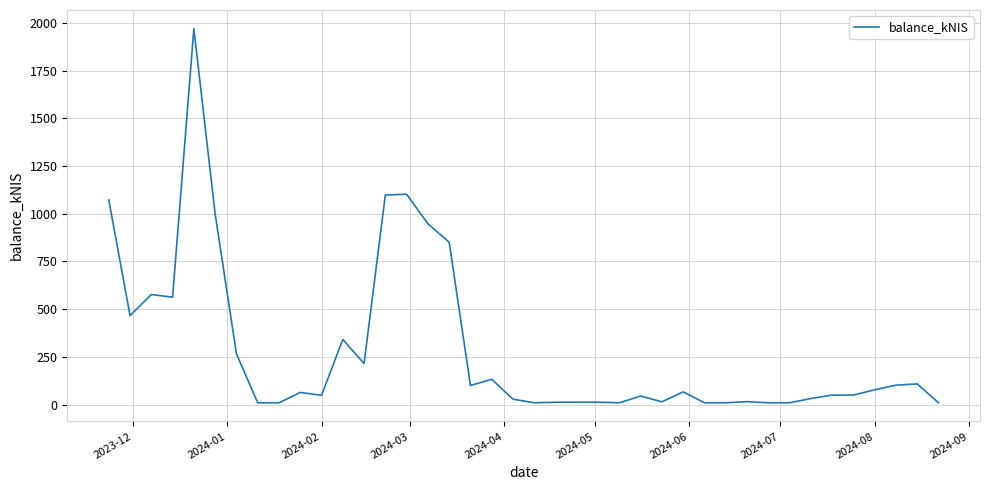

What is the greatest value displayed?

1969.2